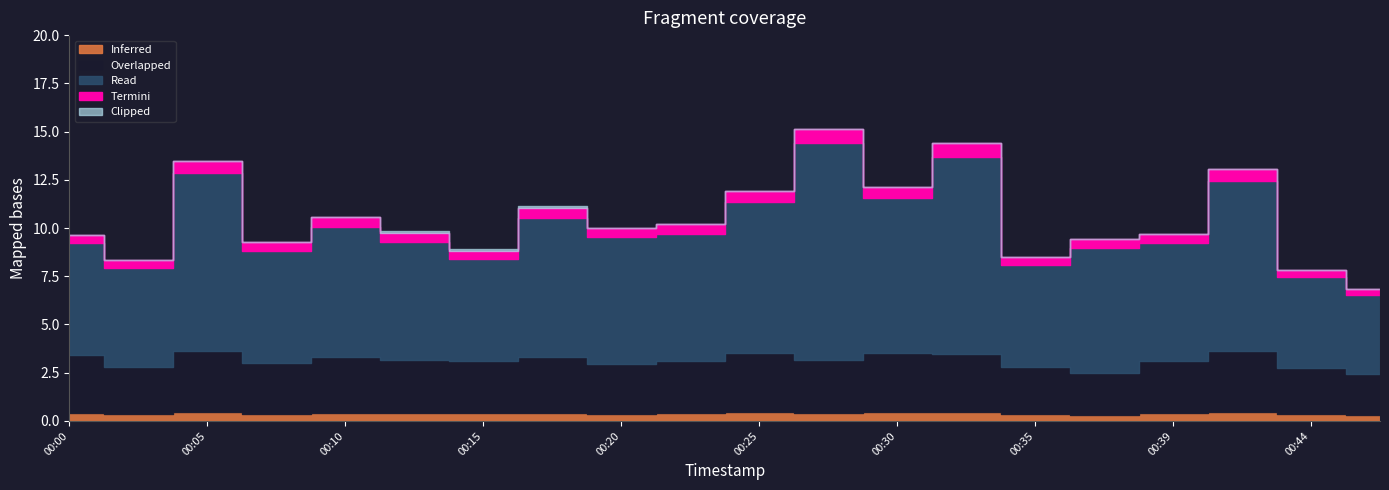

At which category does the chart reach its minimum across all series?

00:47